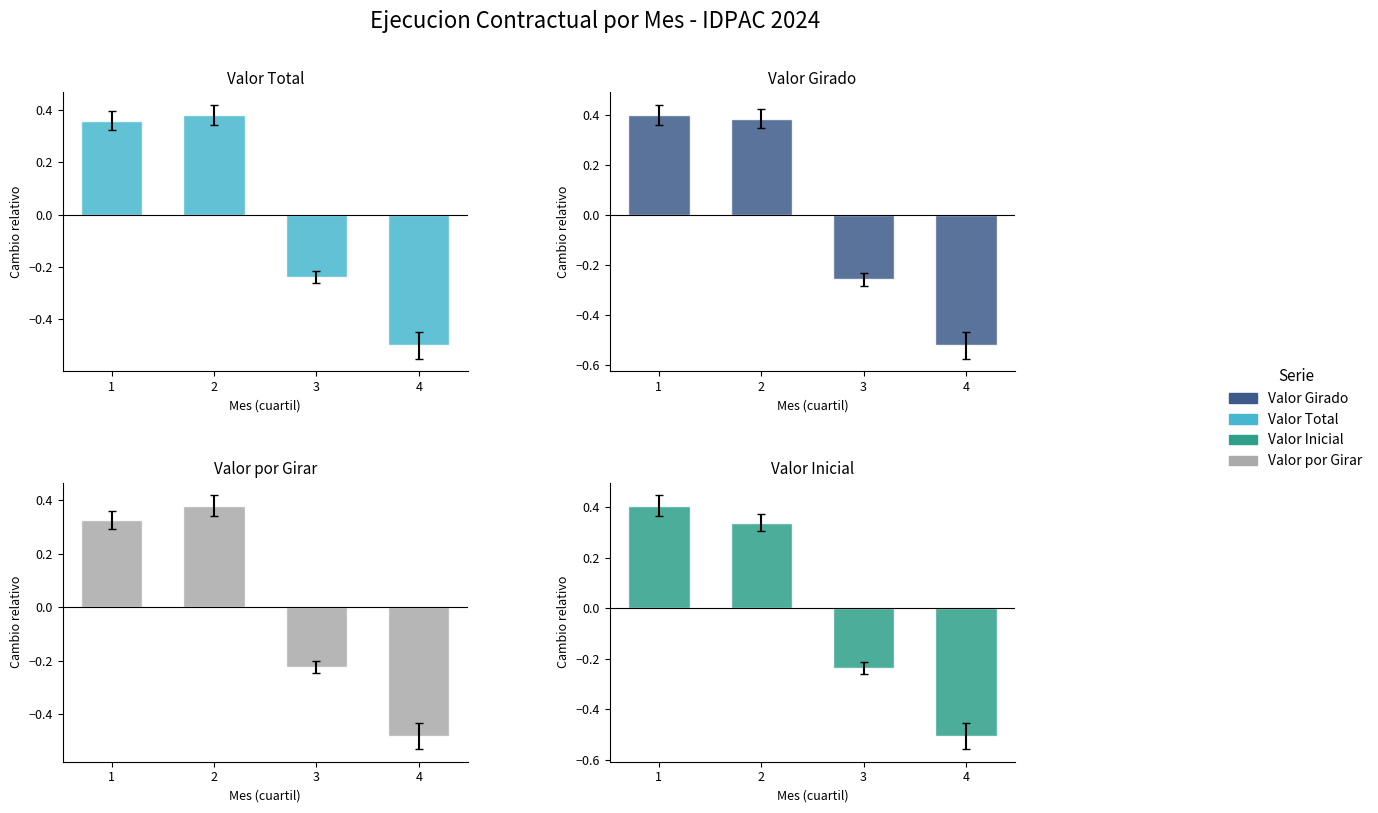

What is the value of the Valor Inicial bar at the 2nd from the left?

0.3